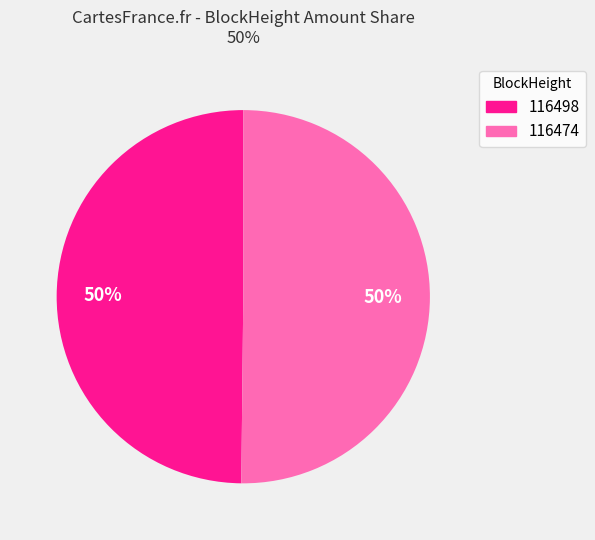

The 116498 slice represents 58% of the pie. True or false?

False